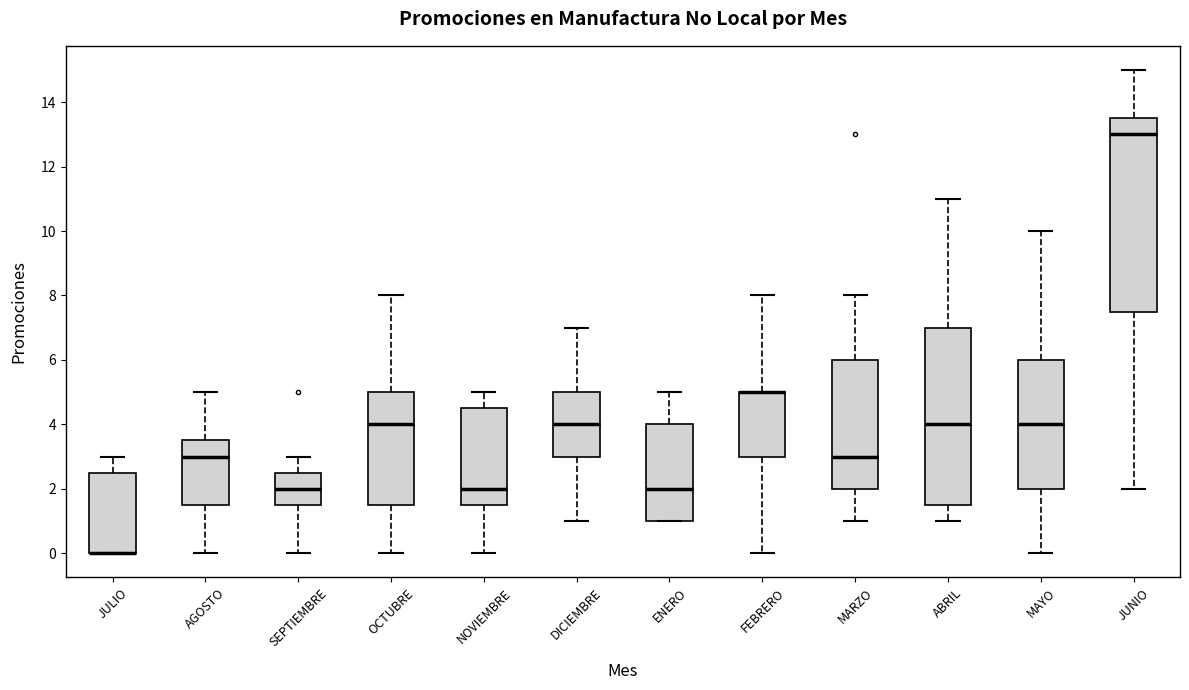

Comparing the boxes themselves (not the whiskers), which one is the tallest?

JUNIO